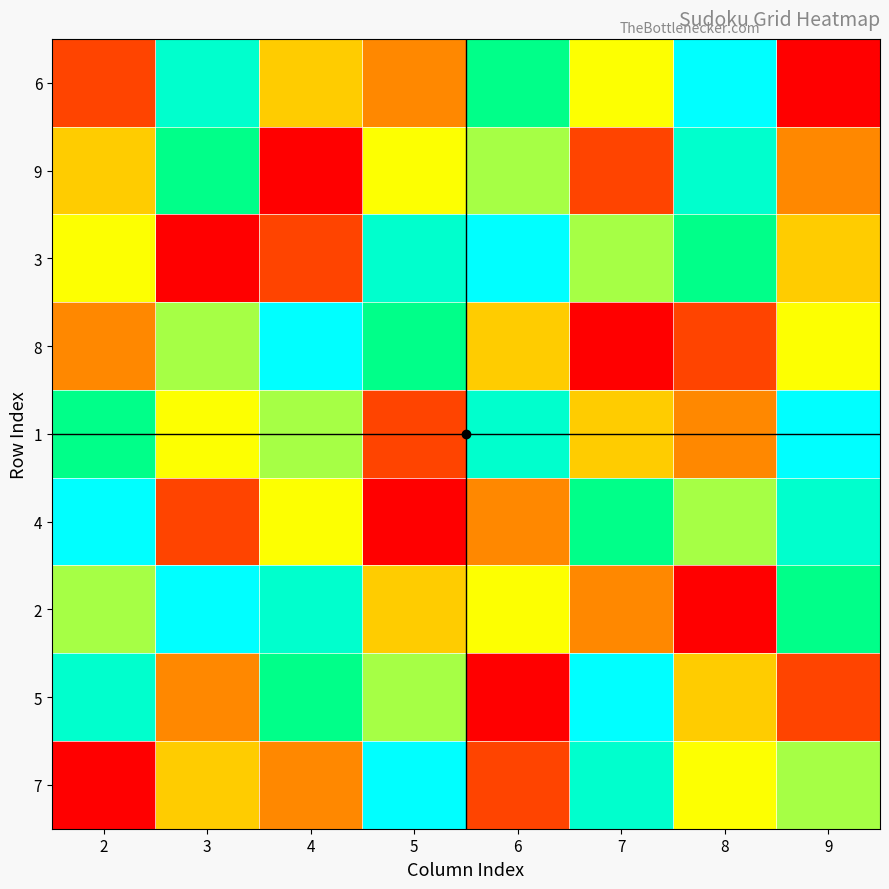

List the series in order of their peak value, highest first.

6, 3, 8, 1, 4, 2, 5, 7, 9